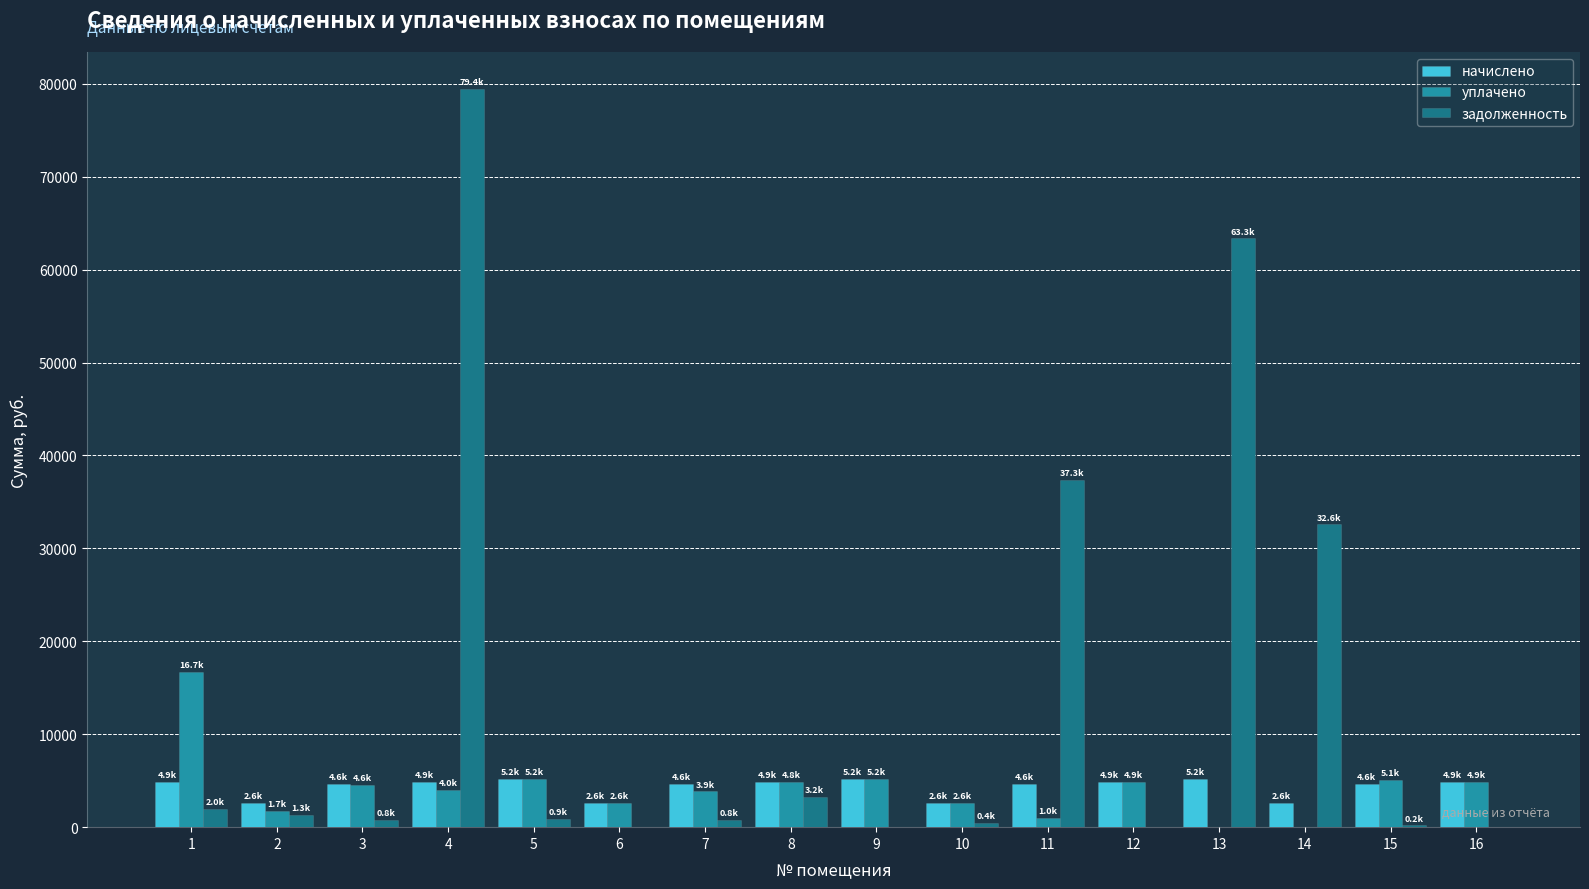

Which series changed the most between 1 and 16?

уплачено